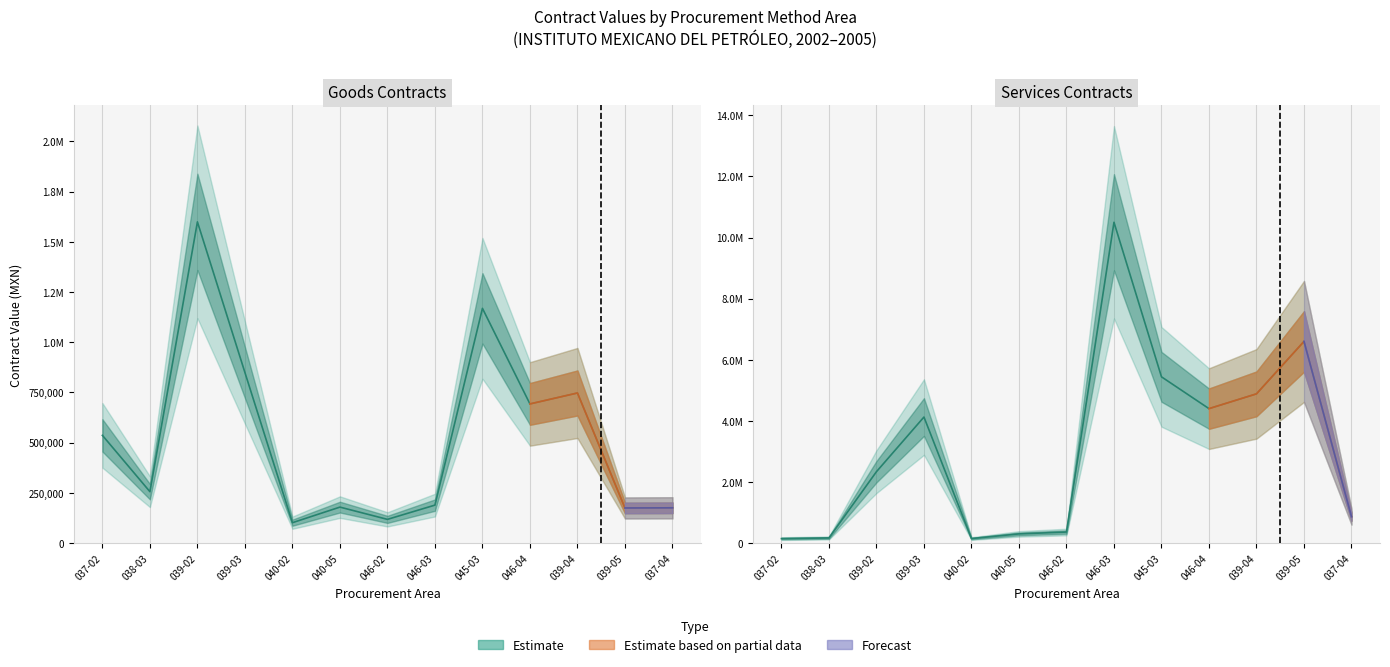

At which label is goods closest to 850297?

039-03